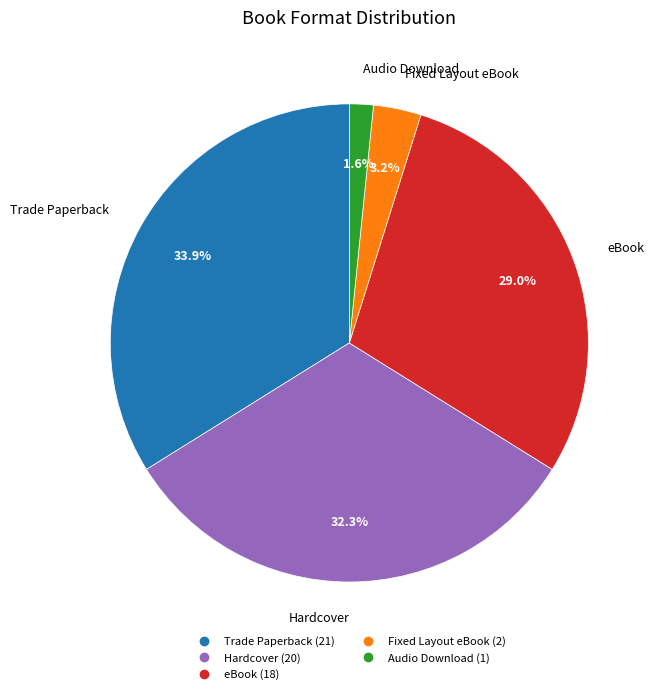

To the nearest percent, what is the combined percentage of Hardcover and eBook?

61%